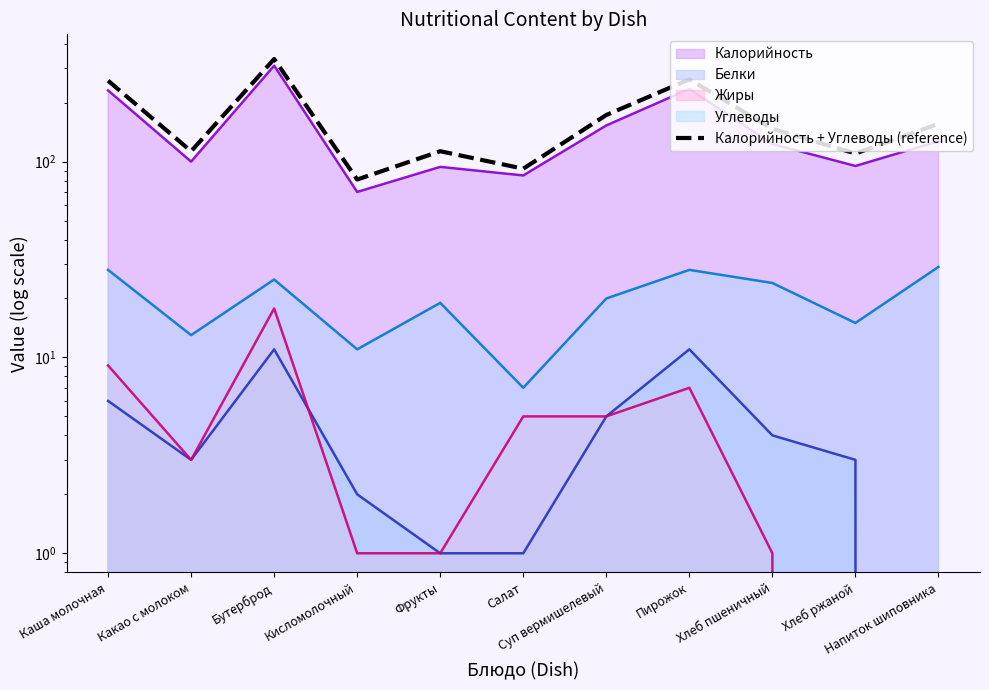

The value at Хлеб ржаной is 144. True or false?

False